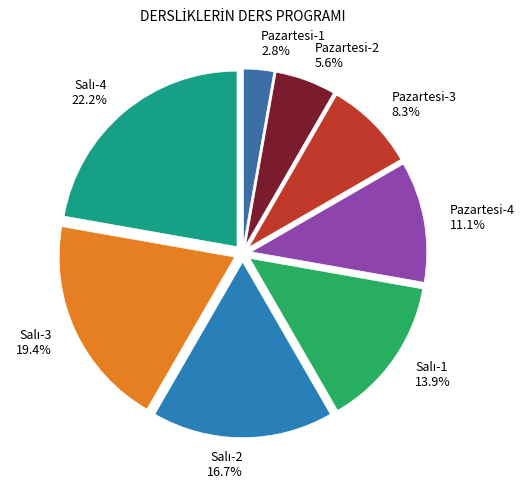

To the nearest percent, what portion does Pazartesi-1 represent?

3%